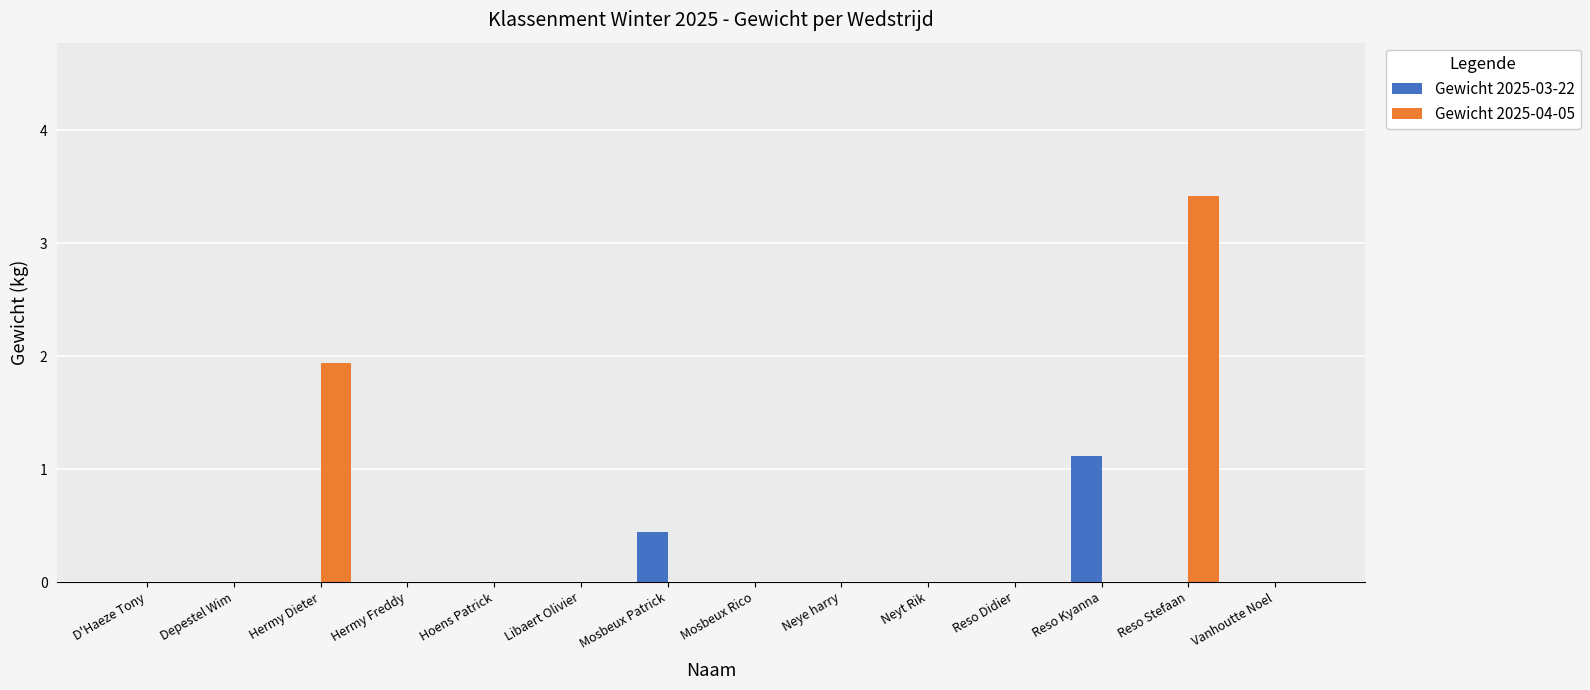

At which category is the sum across all series the highest?

Reso Stefaan